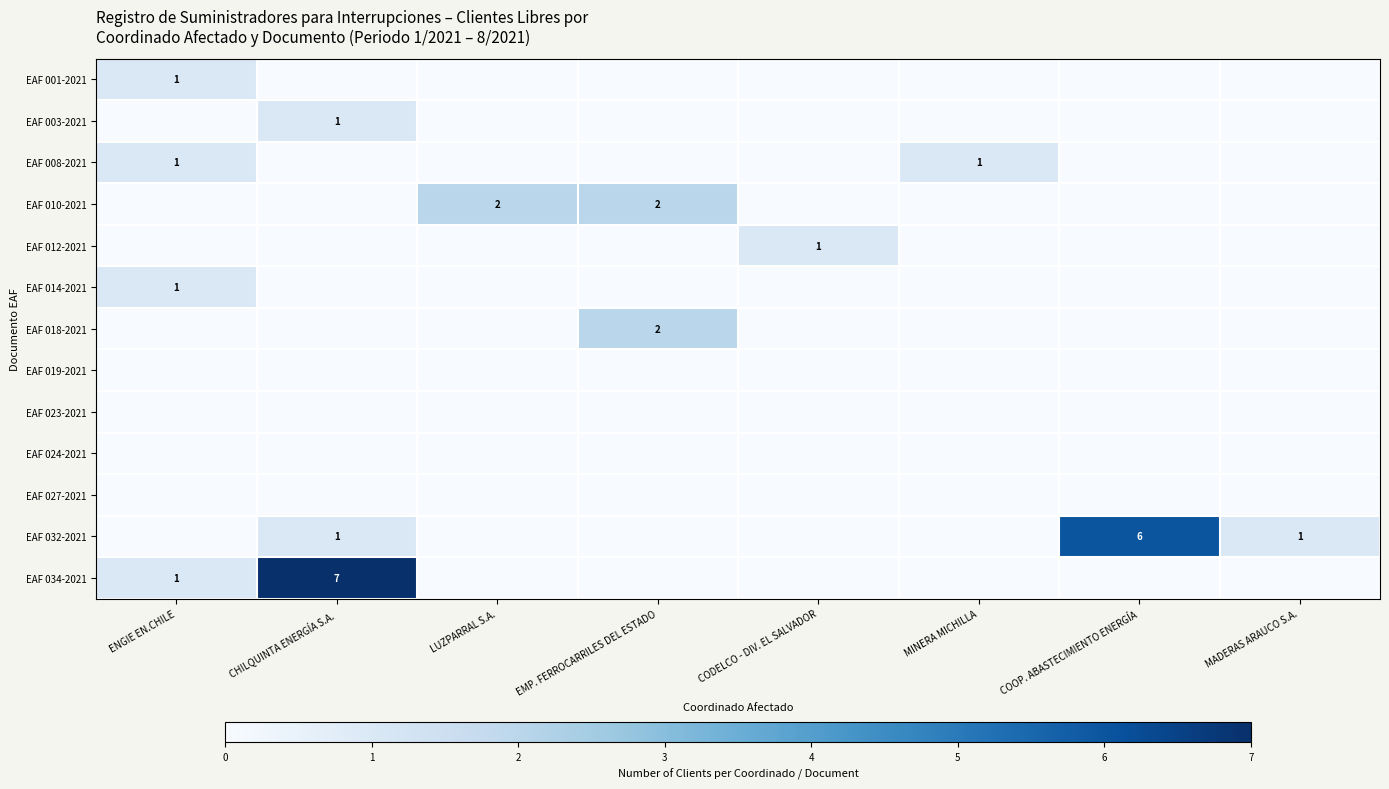

The EAF 019-2021 series shows 0 at LUZPARRAL S.A.. True or false?

True